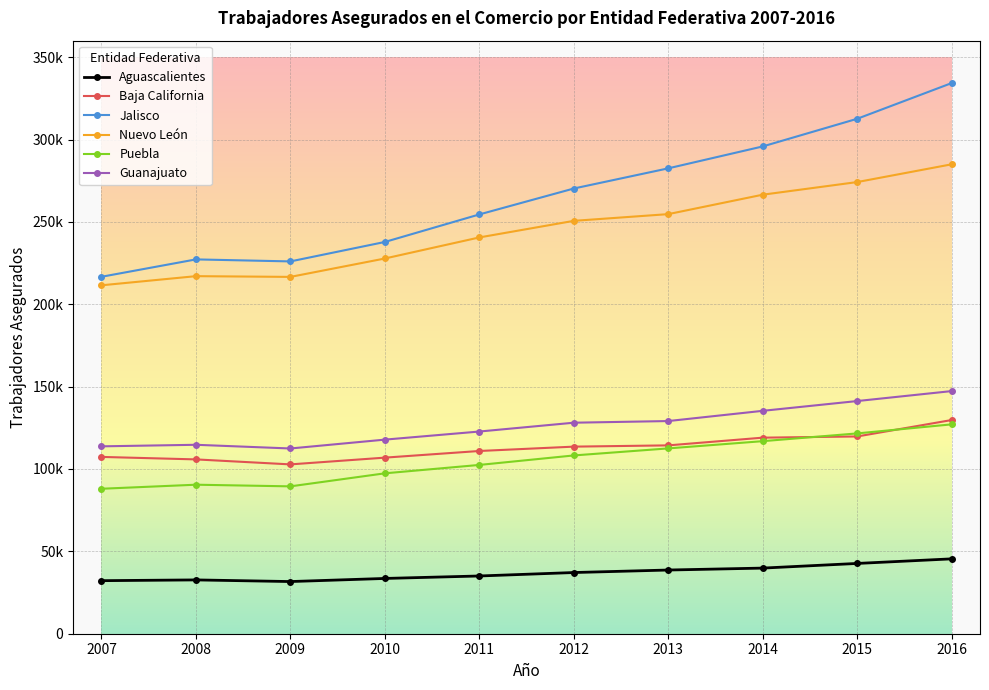

Where is Aguascalientes nearest to the value 38556?

2013